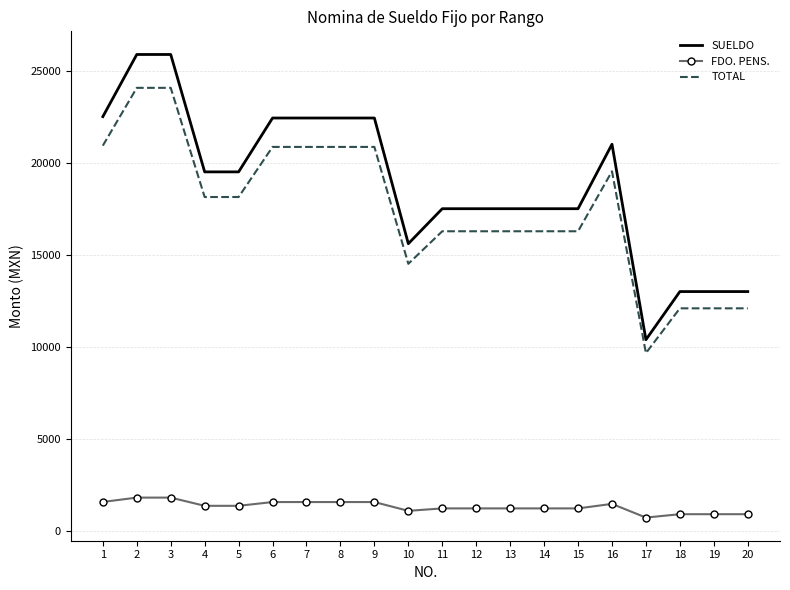

What is the difference between the maximum and minimum values in the SUELDO series?

15489.3